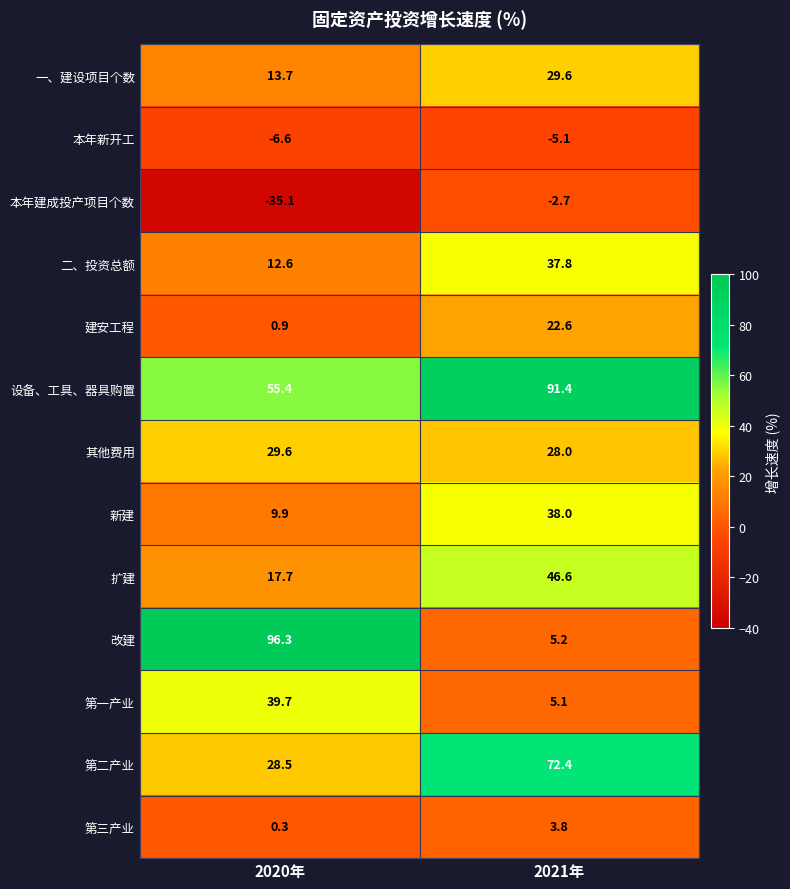

What is the total value across all series at 2020年?

262.9